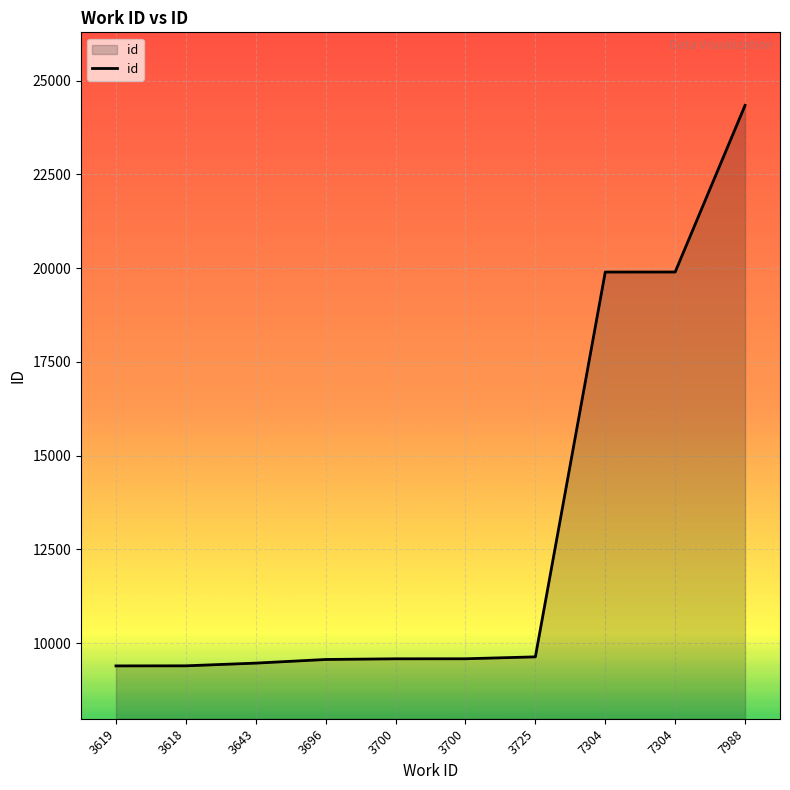

How many values are below 9582?

5